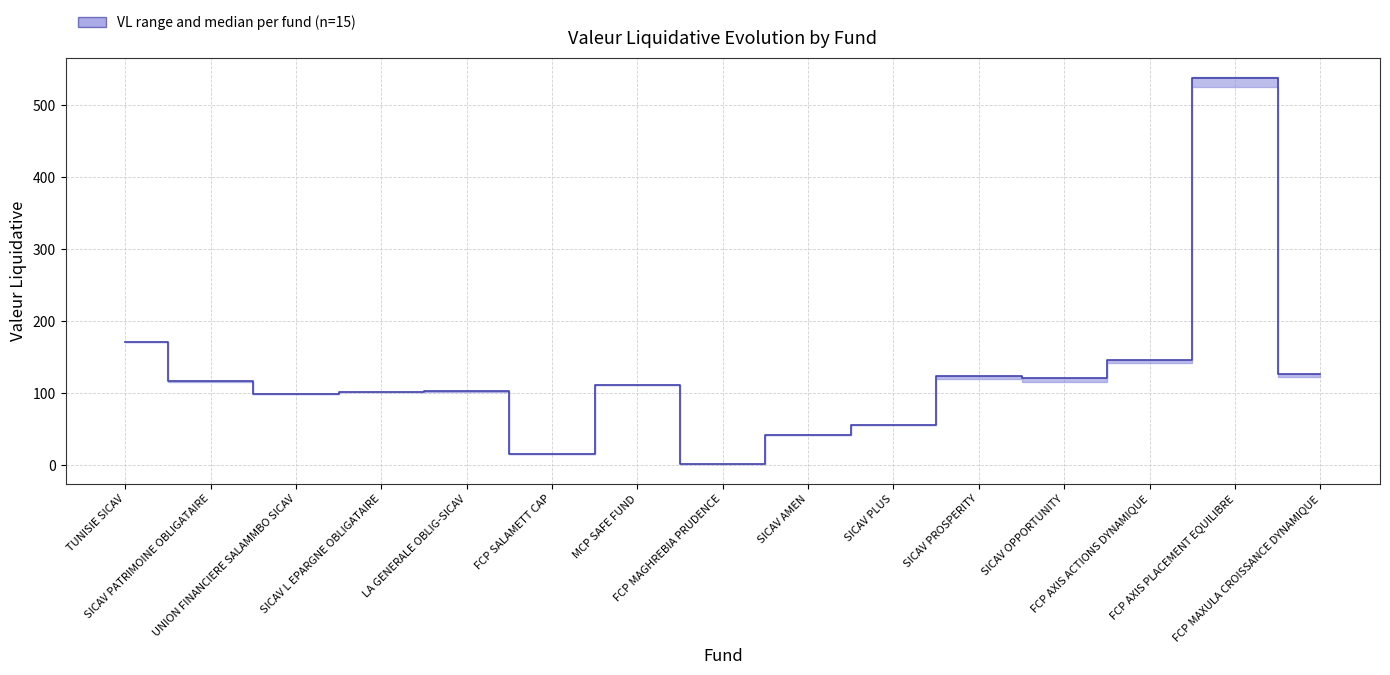

What position from the left is TUNISIE SICAV?

1